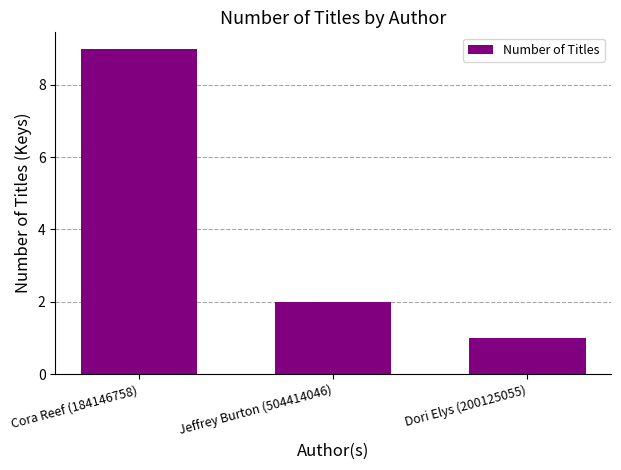

Rank the categories by value from highest to lowest.

Cora Reef (184146758), Jeffrey Burton (504414046), Dori Elys (200125055)